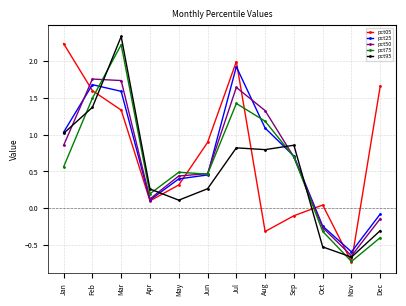

How many data points in pct50 are above 0?

9